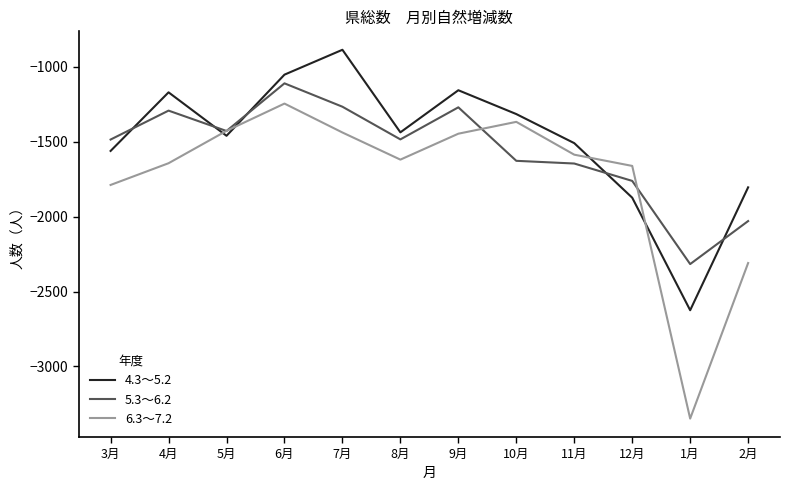

What is the difference between the highest and lowest values at 2月?

505